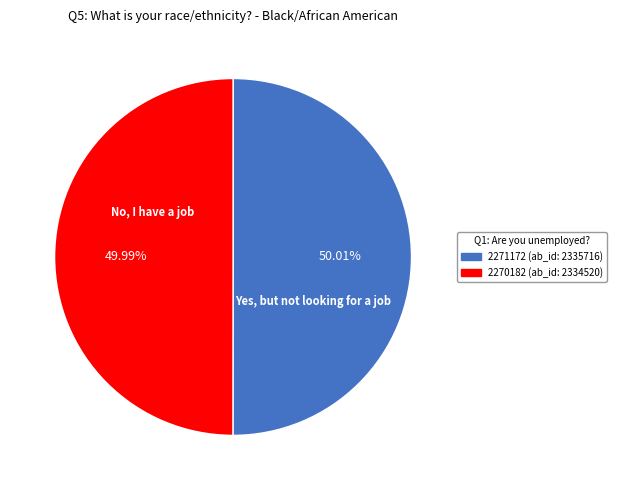

Is there any slice that represents more than half of the pie?

Yes